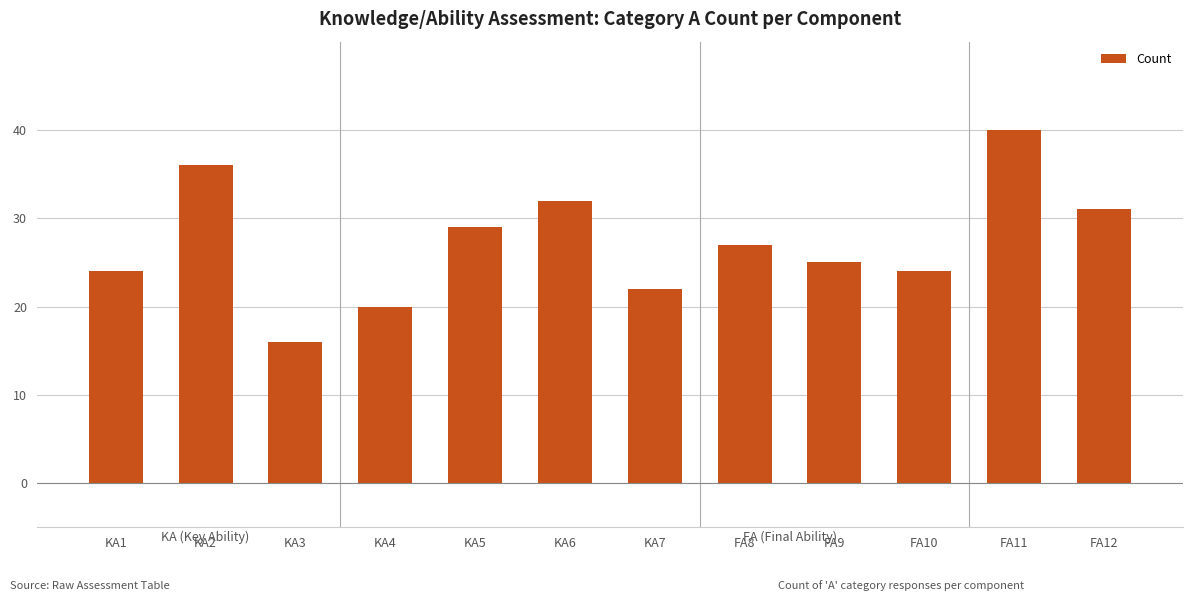

What is the difference between the maximum and second lowest values?

20